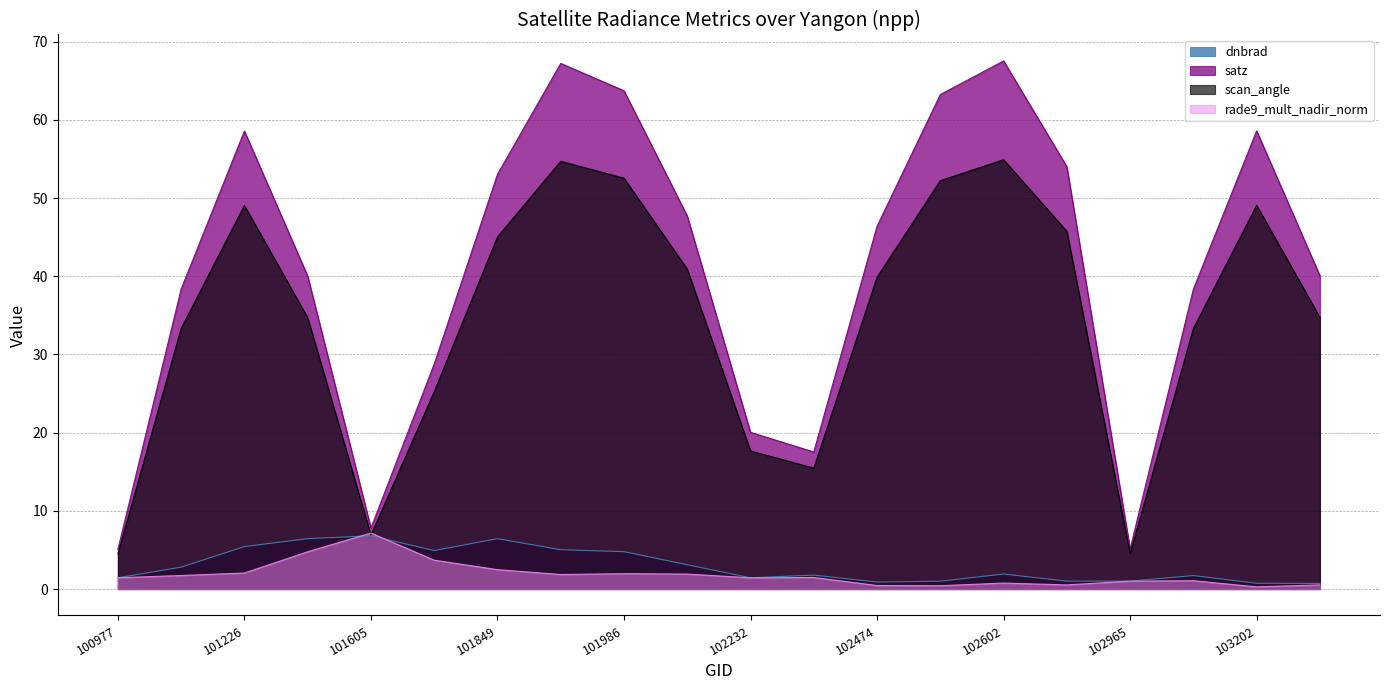

What is the smallest value displayed?

0.3